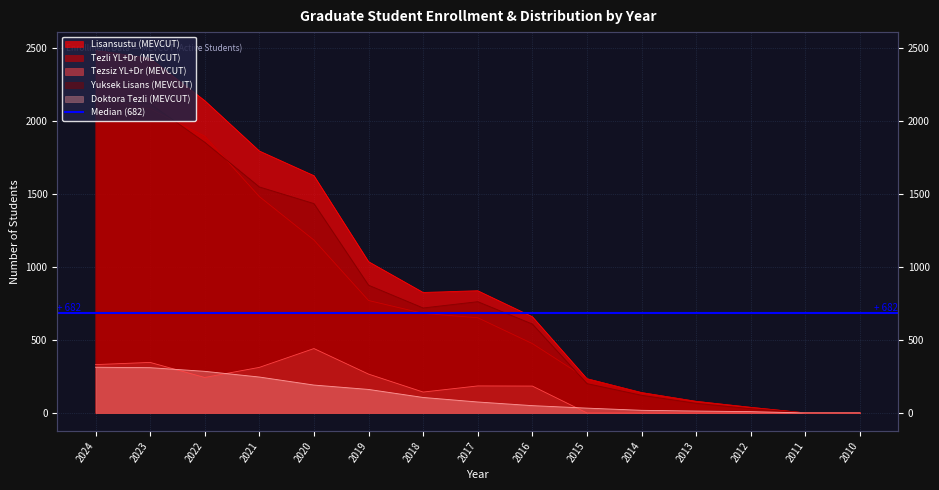

Is the value of Lisansustu (MEVCUT) at 2015 greater than the value of Yuksek Lisans (MEVCUT) at 2017?

No